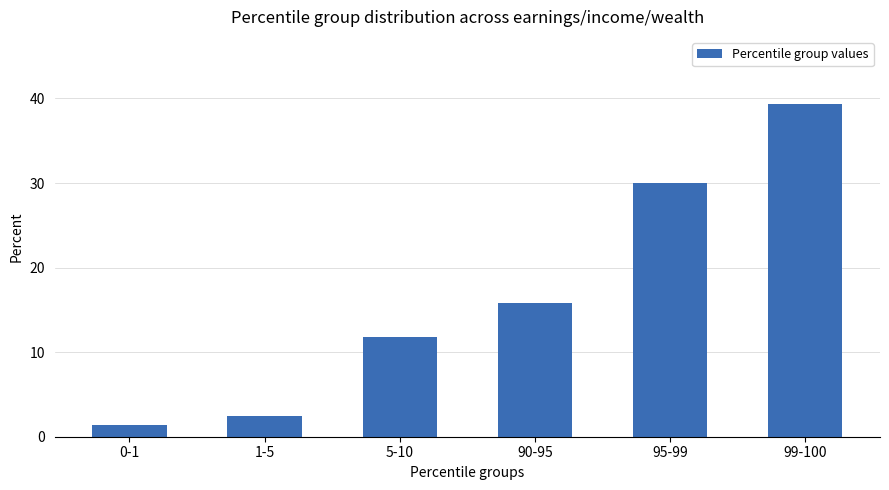

How many bars are there in total?

6